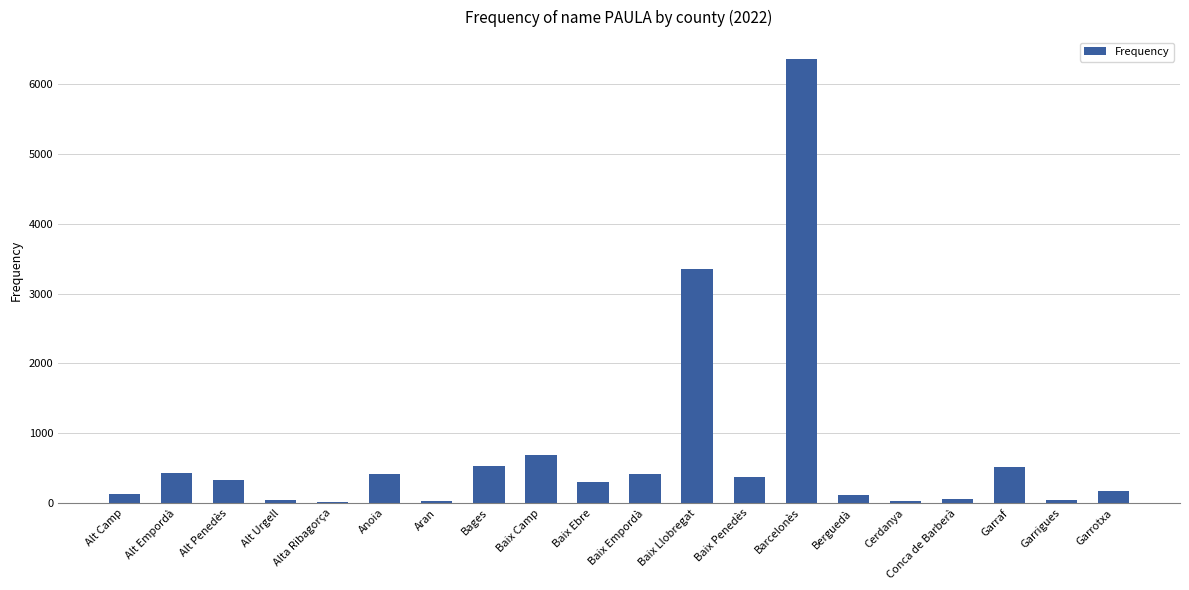

Where is the data nearest to the value 3184?

Baix Llobregat